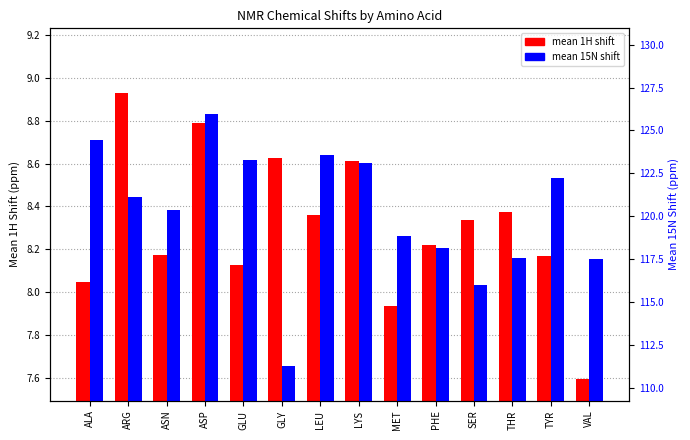

What is the difference between the mean 1H shift values at LYS and GLU?

0.5